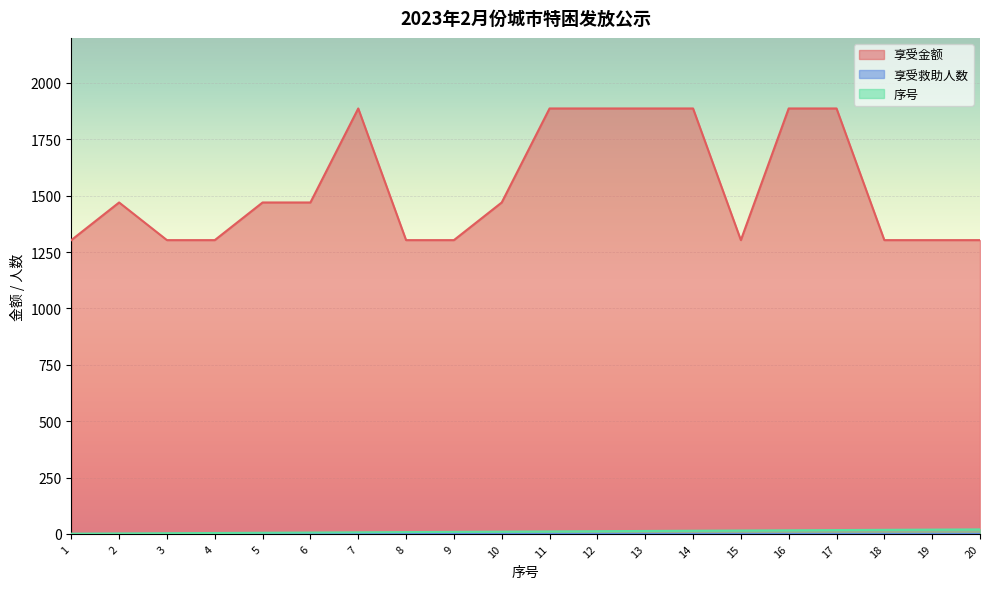

What is the greatest value displayed?

1887